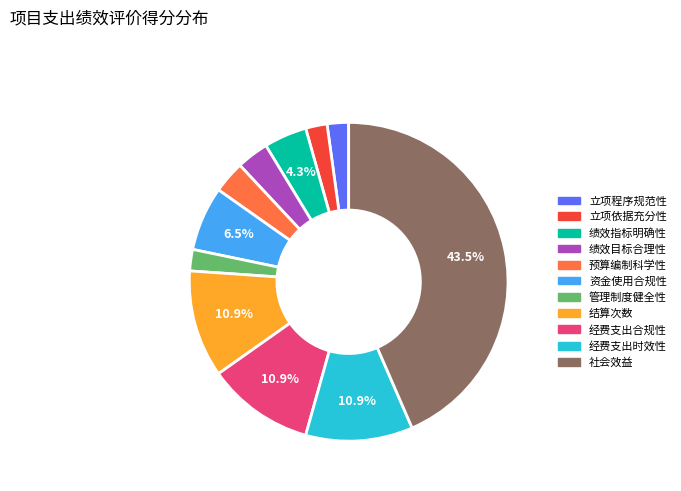

To the nearest percent, what is the difference between the 管理制度健全性 and 结算次数 slice percentages?

9%